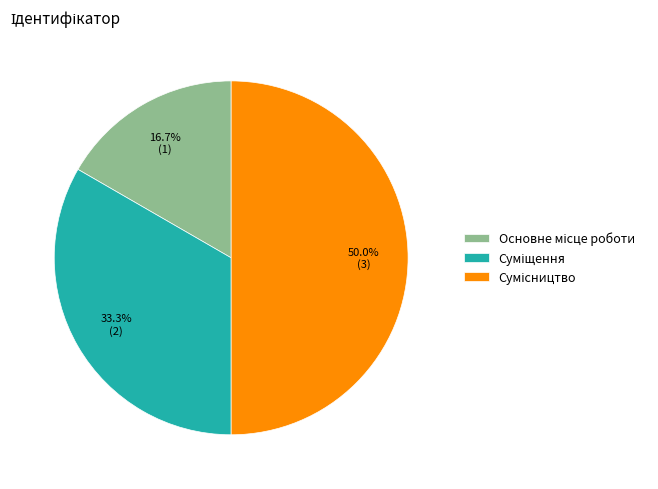

Is it true that Сумісництво is 60% of the pie?

False